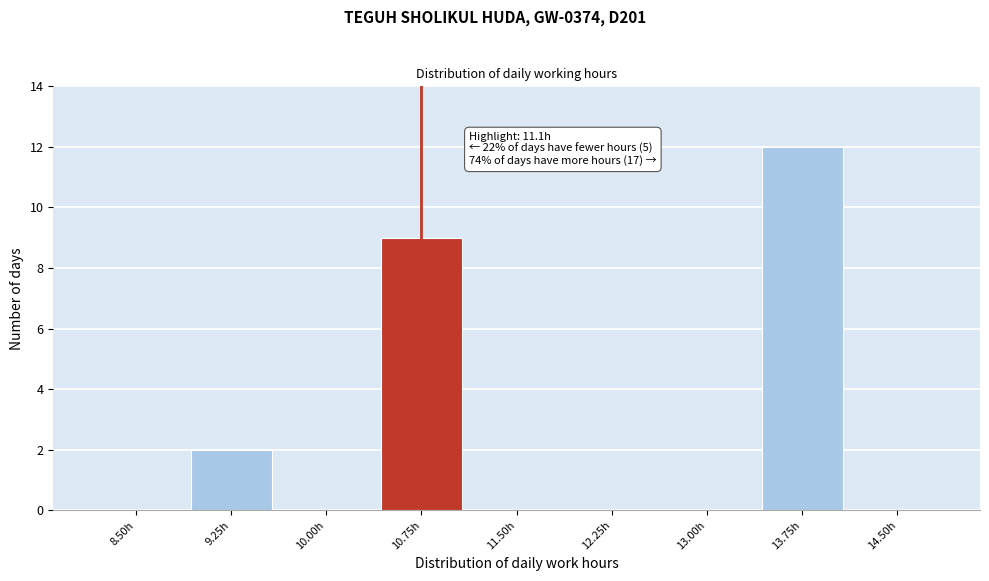

Reading left to right, transcribe all the data shown in this chart.

8.50h=0	9.25h=2	10.00h=0	10.75h=9	11.50h=0	12.25h=0	13.00h=0	13.75h=12	14.50h=0